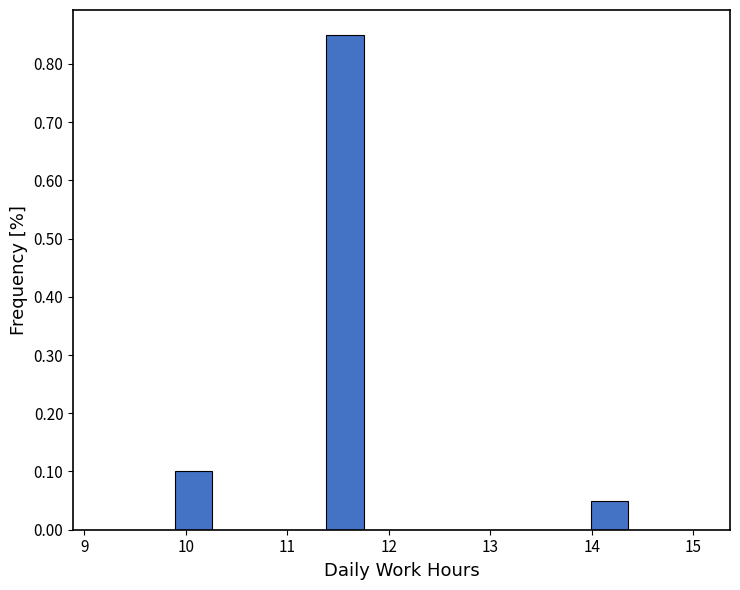

Read against the x-axis, roughly where is the centre of the tallest bar?

11.6